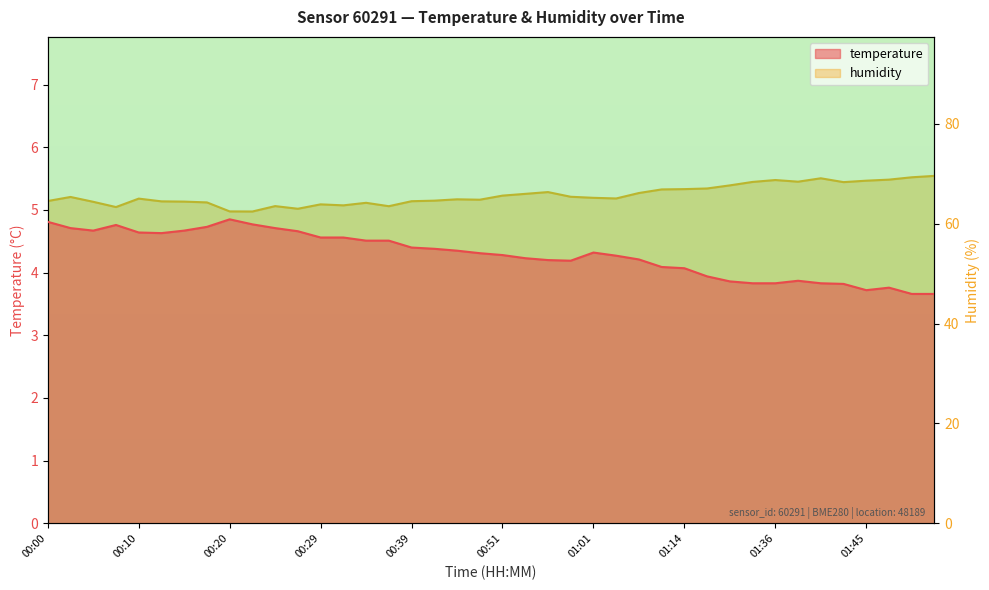

Read the humidity value at 01:17.

67.0